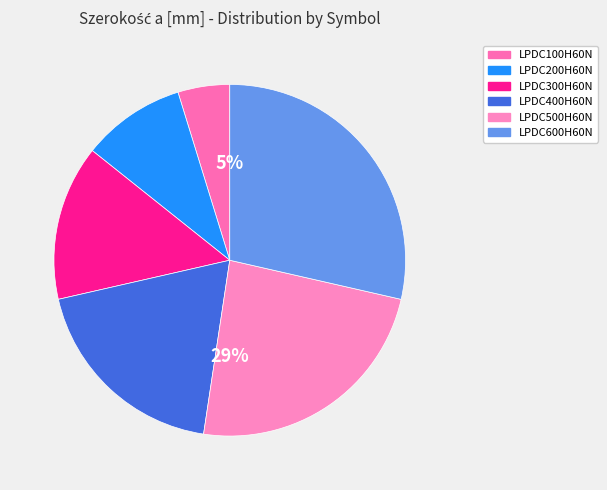

To the nearest percent, what is the difference between the LPDC500H60N and LPDC400H60N slice percentages?

5%